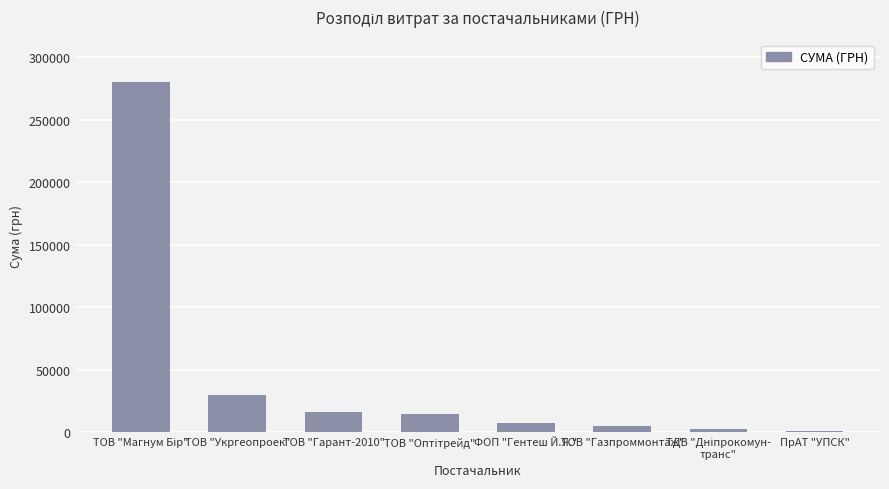

What is the change in value from ТОВ "Укргеопроек" to ТОВ "Гарант-2010"?

-13485.2